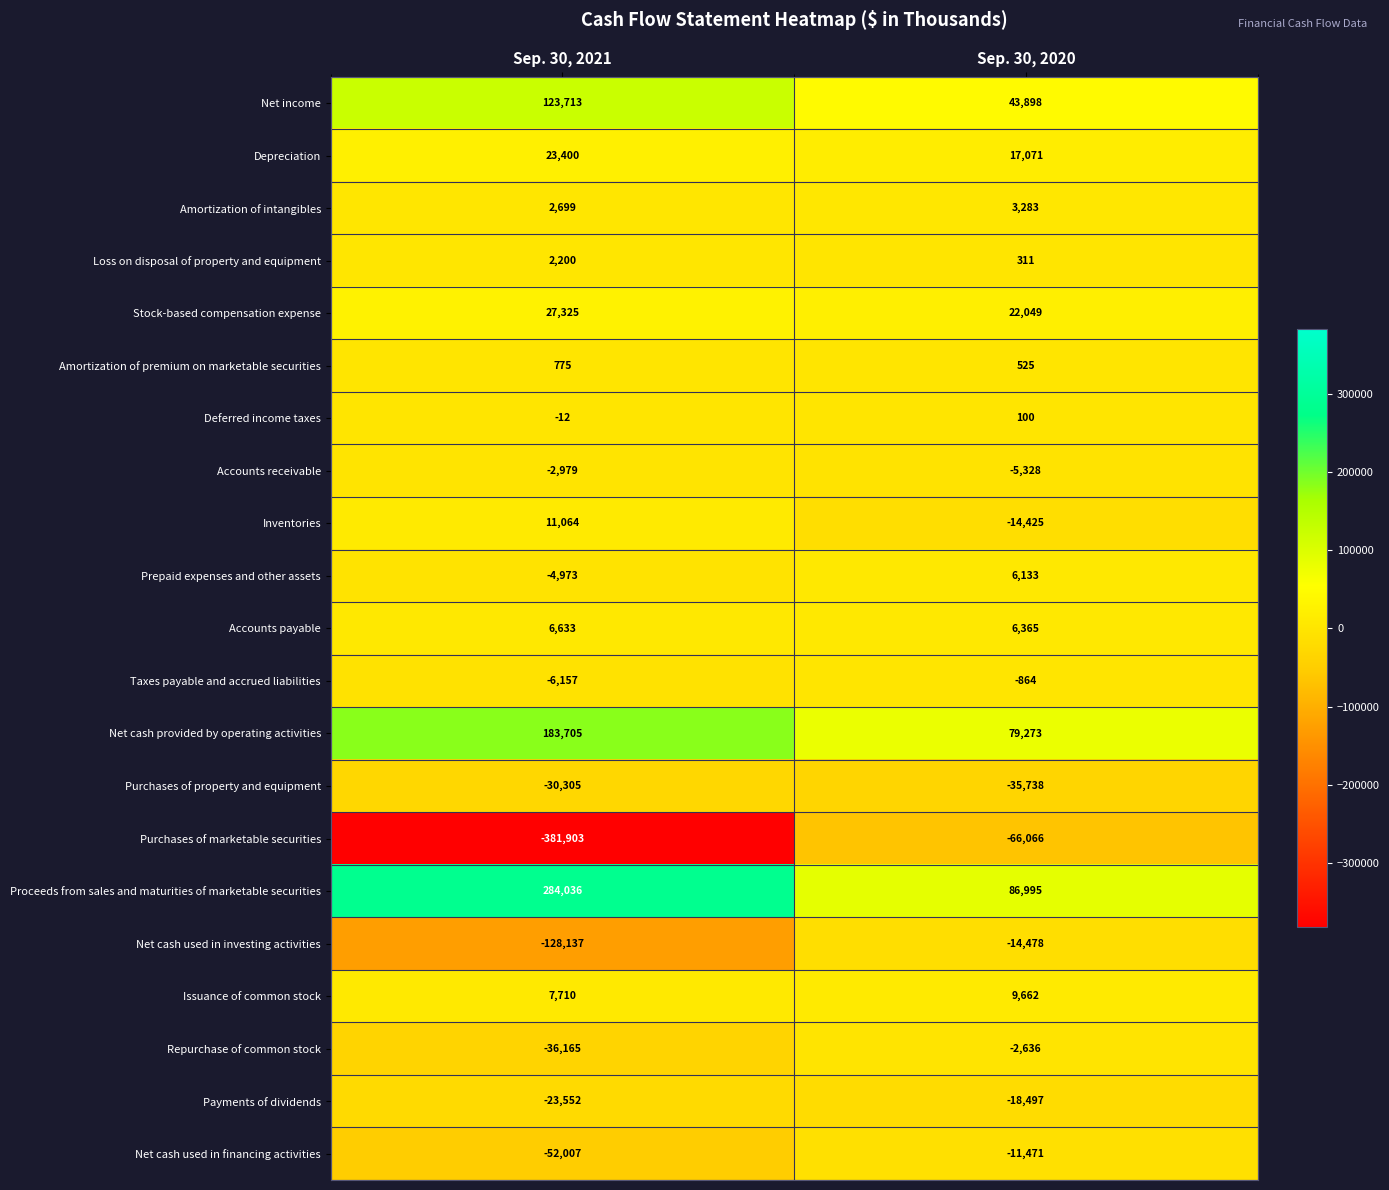

Which series has the widest spread of values?

Purchases of marketable securities